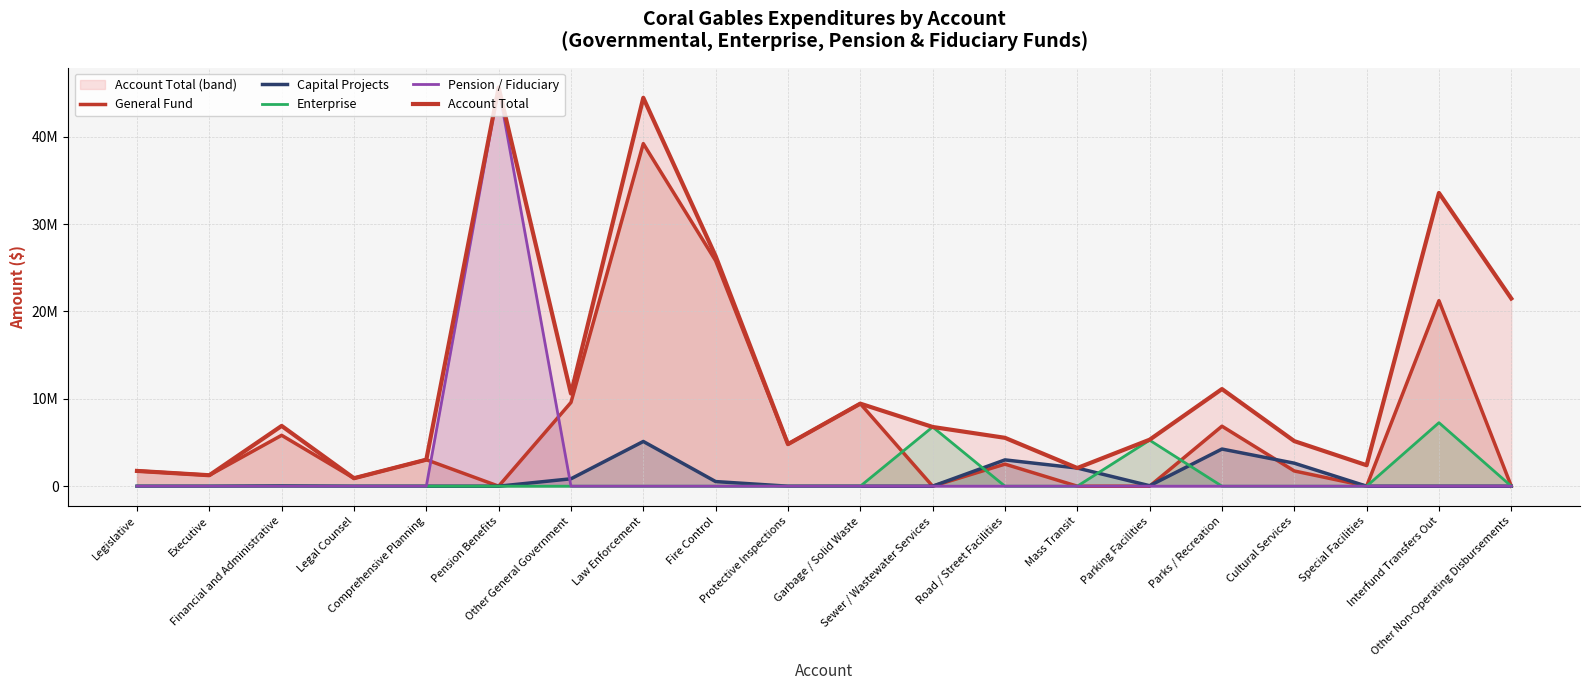

How many lines are shown in the chart?

5